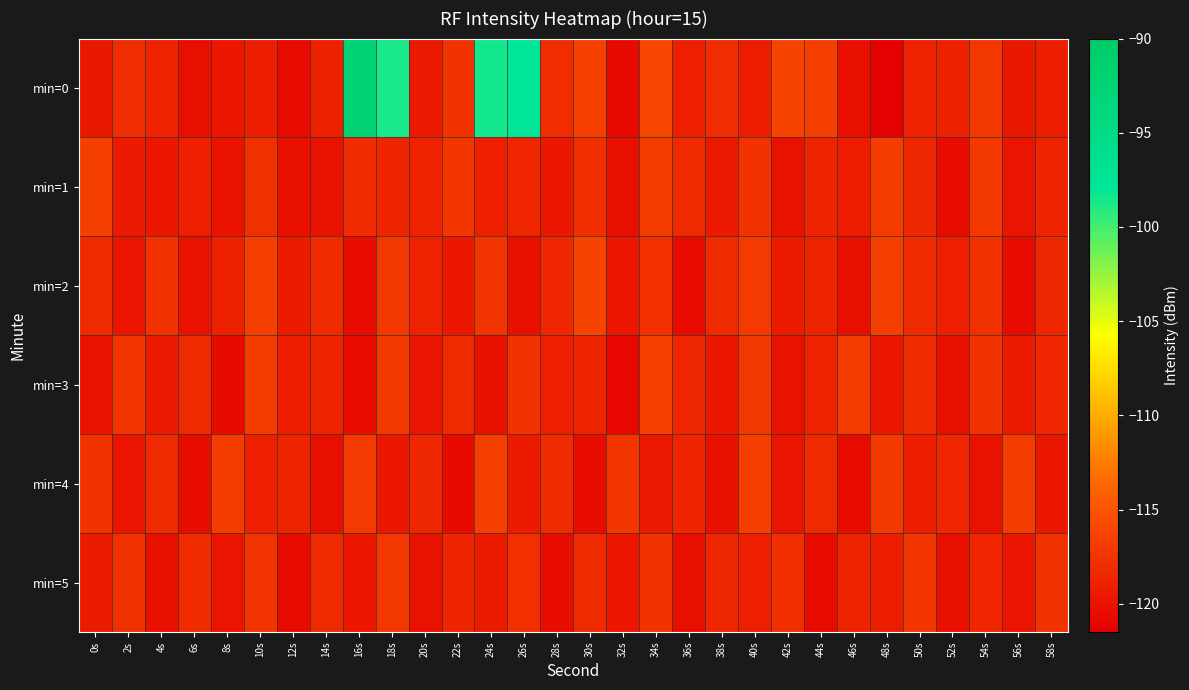

Reading left to right, transcribe all the data shown in this chart.

min=0: 0s=-119.6	2s=-117.9	4s=-118.7	6s=-120.3	8s=-119.7	10s=-119.2	12s=-120.6	14s=-118.9	16s=-92.5	18s=-98.6	20s=-119.5	22s=-117.5	24s=-98.5	26s=-97.8	28s=-118.0	30s=-116.5	32s=-120.6	34s=-116.1	36s=-119.0	38s=-118.0	40s=-119.3	42s=-116.2	44s=-116.6	46s=-120.2	48s=-121.3	50s=-118.8	52s=-119.0	54s=-117.1	56s=-119.6	58s=-119.1
min=1: 0s=-116.5	2s=-119.5	4s=-119.7	6s=-119.0	8s=-120.1	10s=-117.7	12s=-120.2	14s=-120.1	16s=-118.1	18s=-118.6	20s=-118.8	22s=-117.3	24s=-119.1	26s=-118.5	28s=-119.7	30s=-117.9	32s=-120.3	34s=-116.8	36s=-118.2	38s=-119.5	40s=-117.6	42s=-120.1	44s=-118.7	46s=-119.2	48s=-116.9	50s=-118.4	52s=-120.5	54s=-117.1	56s=-119.8	58s=-118.6
min=2: 0s=-118.2	2s=-119.8	4s=-117.5	6s=-120.1	8s=-118.9	10s=-116.7	12s=-119.3	14s=-118.1	16s=-120.4	18s=-117.2	20s=-118.8	22s=-119.6	24s=-117.4	26s=-120.2	28s=-118.5	30s=-116.3	32s=-119.7	34s=-117.8	36s=-120.6	38s=-118.3	40s=-117.0	42s=-119.4	44s=-118.7	46s=-120.3	48s=-116.6	50s=-118.2	52s=-119.1	54s=-117.7	56s=-120.5	58s=-118.4
min=3: 0s=-120.1	2s=-117.3	4s=-119.5	6s=-118.2	8s=-120.7	10s=-116.8	12s=-119.2	14s=-118.6	16s=-120.4	18s=-117.1	20s=-119.8	22s=-118.3	24s=-120.2	26s=-117.6	28s=-119.0	30s=-118.7	32s=-120.9	34s=-116.5	36s=-118.4	38s=-119.7	40s=-117.2	42s=-120.1	44s=-118.8	46s=-116.9	48s=-119.6	50s=-118.1	52s=-120.3	54s=-117.5	56s=-119.4	58s=-118.5
min=4: 0s=-117.5	2s=-119.9	4s=-118.2	6s=-120.5	8s=-116.8	10s=-119.1	12s=-118.7	14s=-120.3	16s=-117.0	18s=-119.6	20s=-118.4	22s=-120.7	24s=-116.6	26s=-119.3	28s=-118.1	30s=-120.4	32s=-117.3	34s=-119.5	36s=-118.6	38s=-120.2	40s=-116.7	42s=-119.8	44s=-118.3	46s=-120.6	48s=-117.1	50s=-119.2	52s=-118.5	54s=-120.1	56s=-116.9	58s=-119.7
min=5: 0s=-119.4	2s=-117.7	4s=-120.2	6s=-118.1	8s=-119.9	10s=-117.4	12s=-120.5	14s=-118.3	16s=-119.7	18s=-117.2	20s=-120.1	22s=-118.6	24s=-119.3	26s=-117.8	28s=-120.4	30s=-118.2	32s=-119.6	34s=-117.5	36s=-120.3	38s=-118.4	40s=-119.1	42s=-117.9	44s=-120.6	46s=-118.7	48s=-119.2	50s=-117.3	52s=-120.2	54s=-118.5	56s=-119.8	58s=-117.6